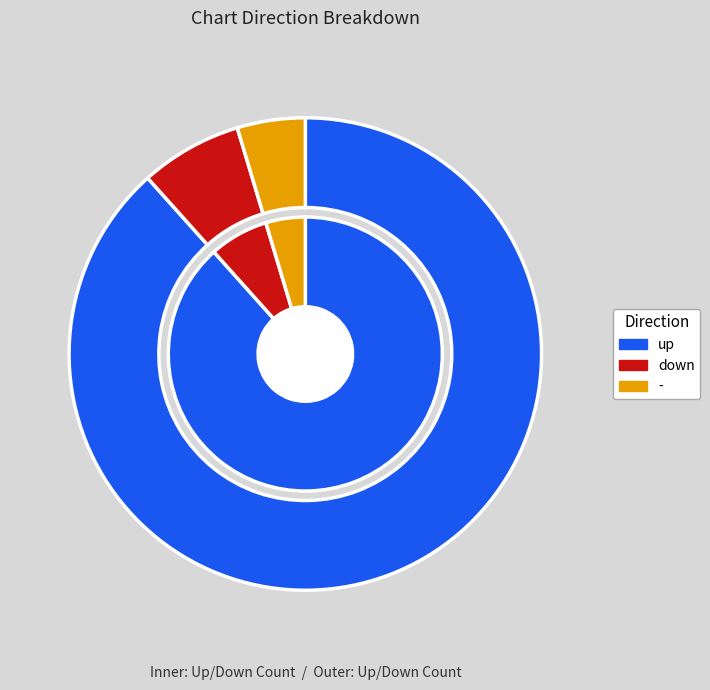

Which slice is the largest?

up